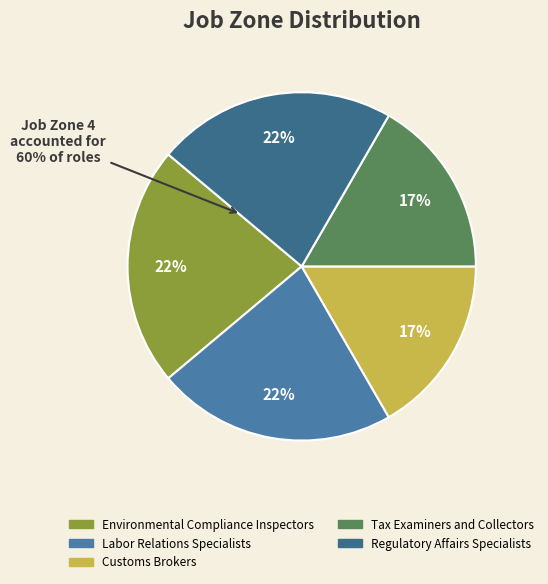

What percentage is NOT represented by Environmental Compliance Inspectors?

77.8%